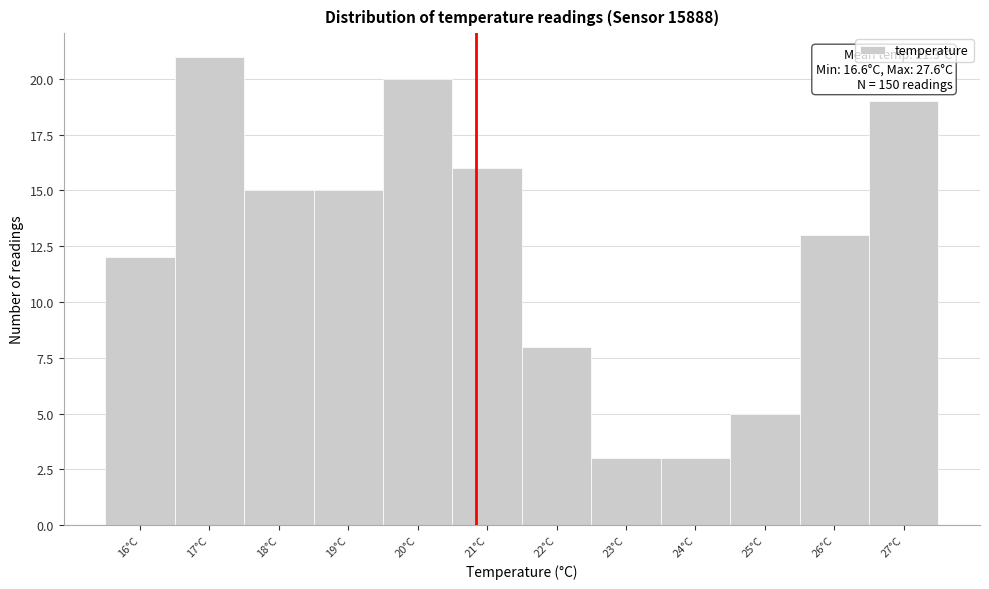

Reading left to right, list all the values displayed in this chart.

16°C=12	17°C=21	18°C=15	19°C=15	20°C=20	21°C=16	22°C=8	23°C=3	24°C=3	25°C=5	26°C=13	27°C=19